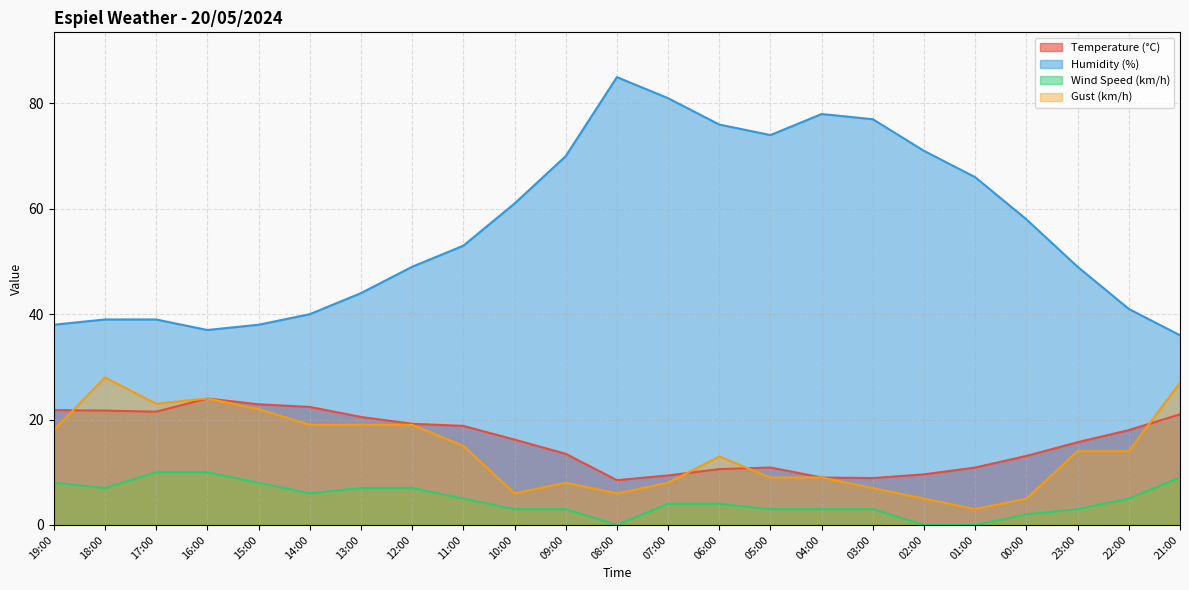

The value of Wind Speed (km/h) at 23:00 is 3.0. True or false?

True